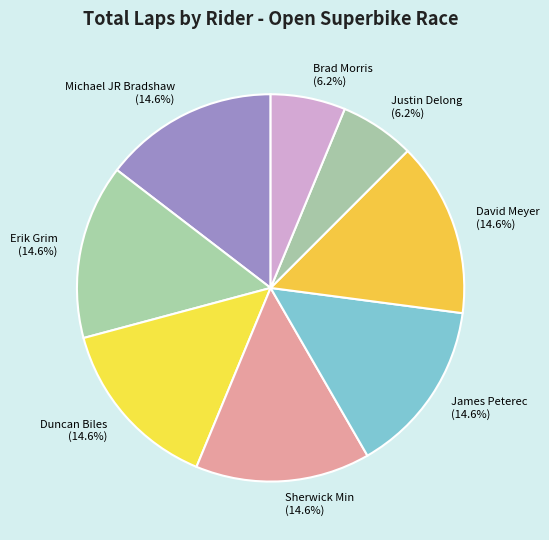

The Duncan Biles slice represents 8% of the pie. True or false?

False